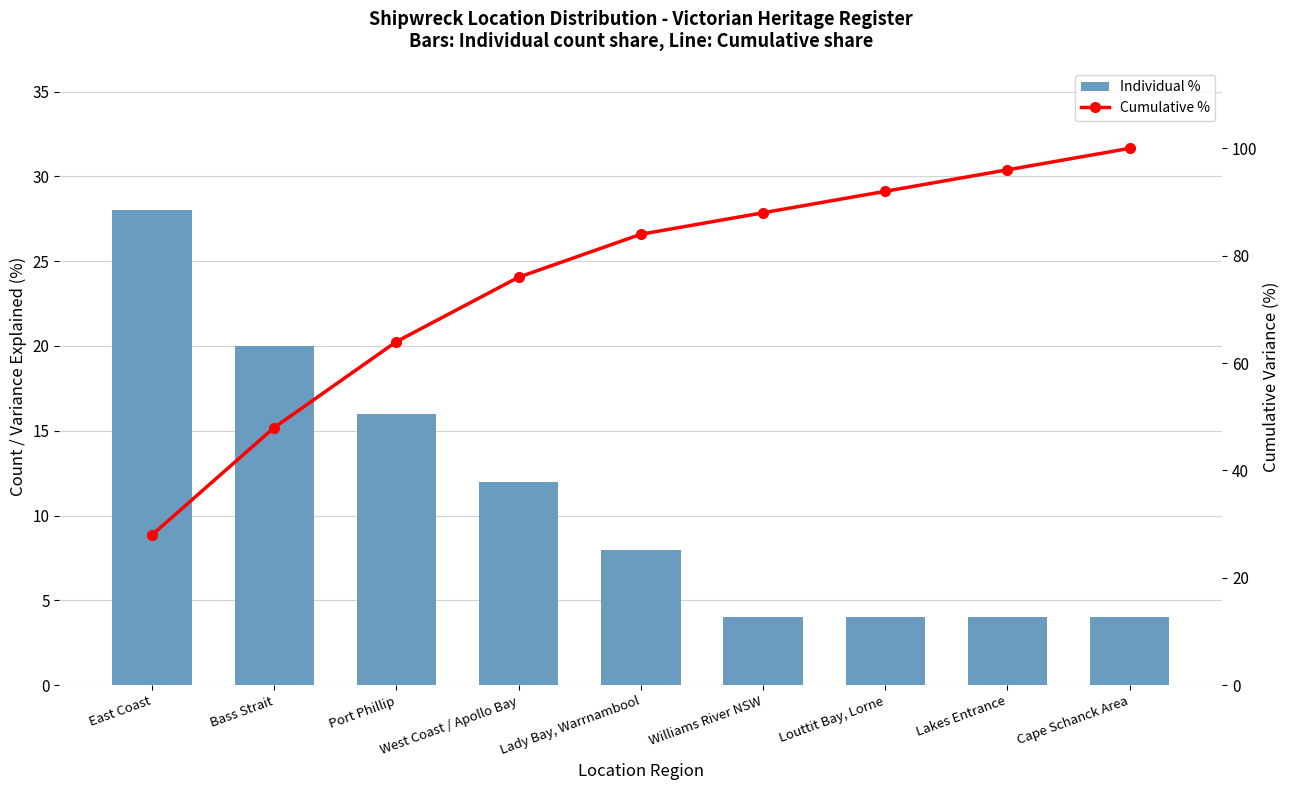

What are all the series names shown in the legend?

Individual %, Cumulative %